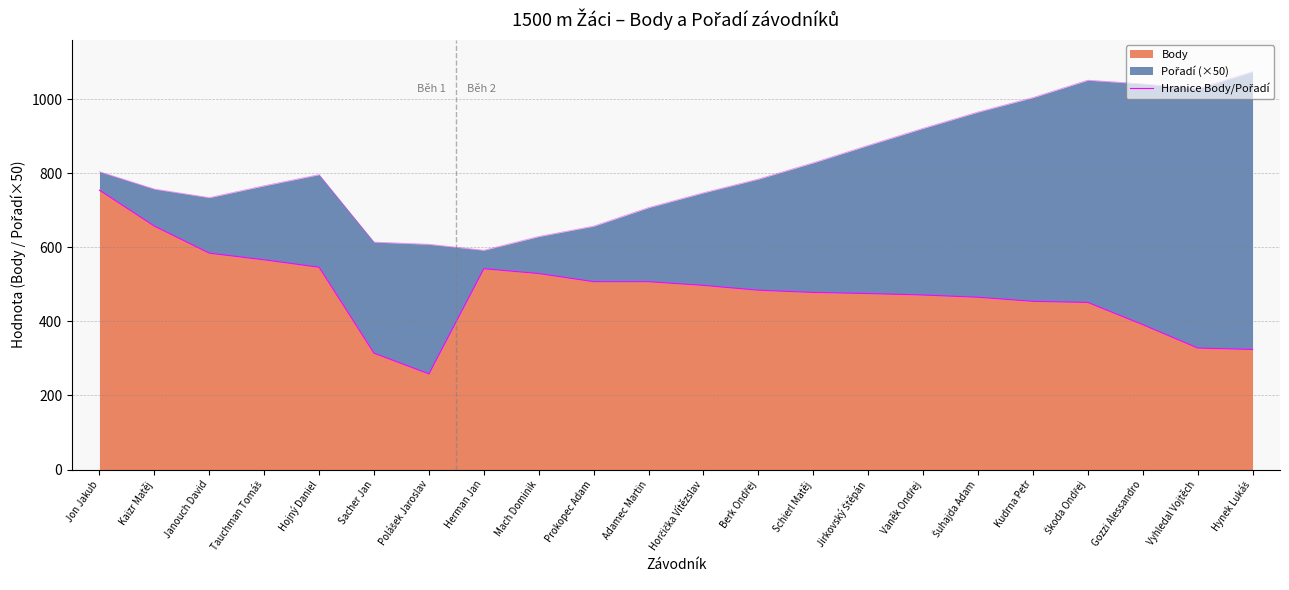

True or false: there are more than 0 points higher than both neighbors.

True